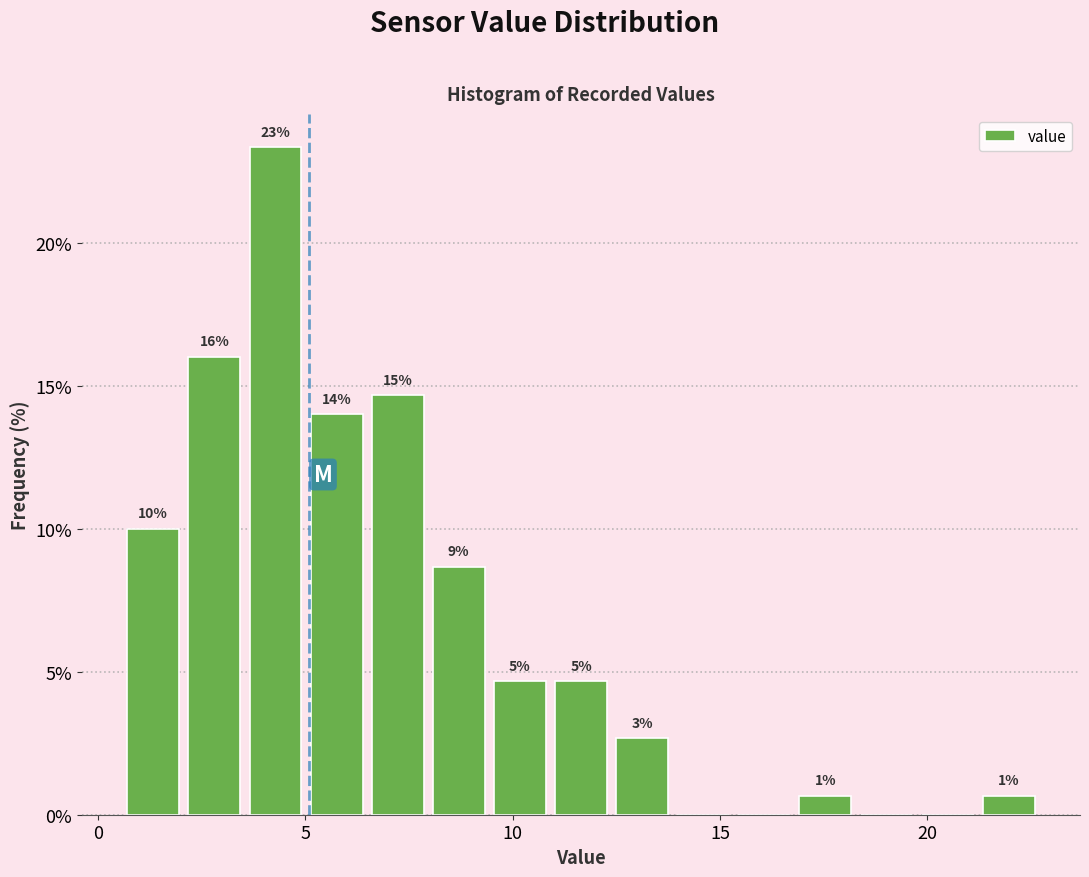

Read against the x-axis, roughly where is the centre of the tallest bar?

4.5